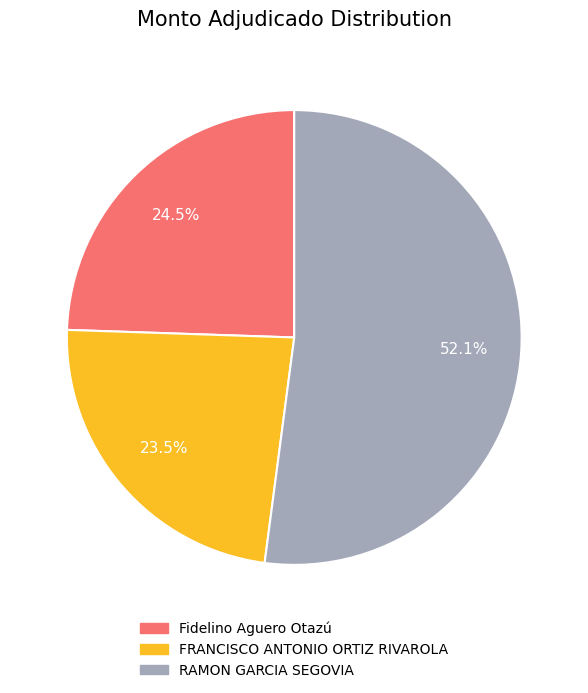

What is the total percentage of FRANCISCO ANTONIO ORTIZ RIVAROLA and RAMON GARCIA SEGOVIA?

75.5%